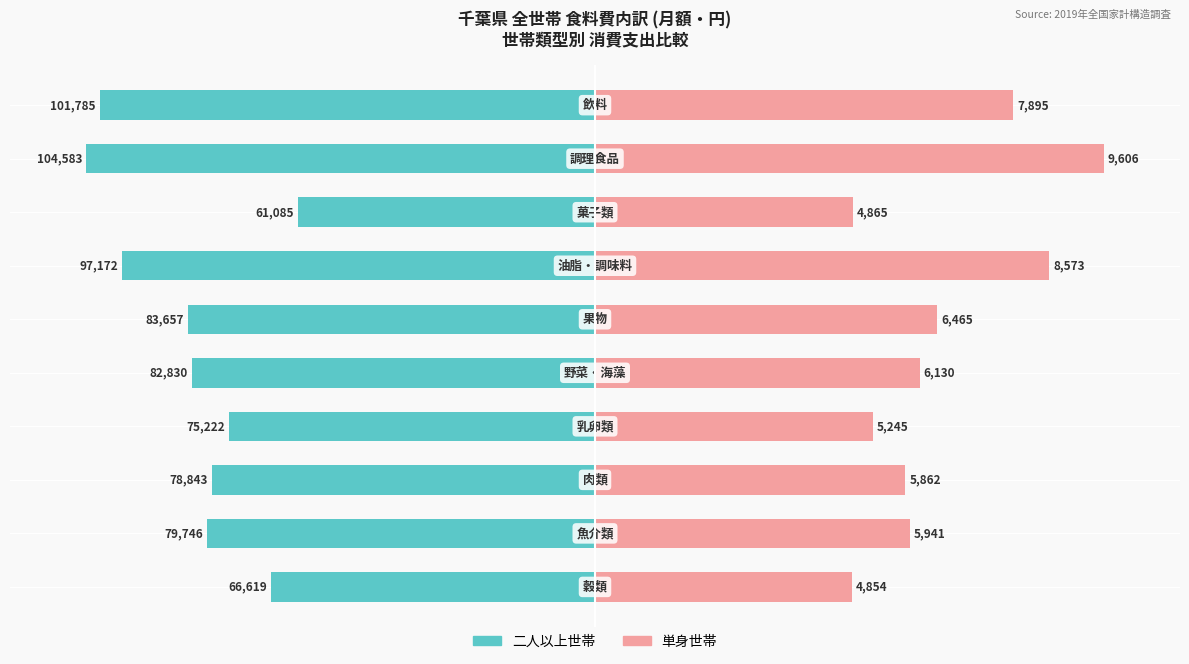

How many groups of bars are there?

10